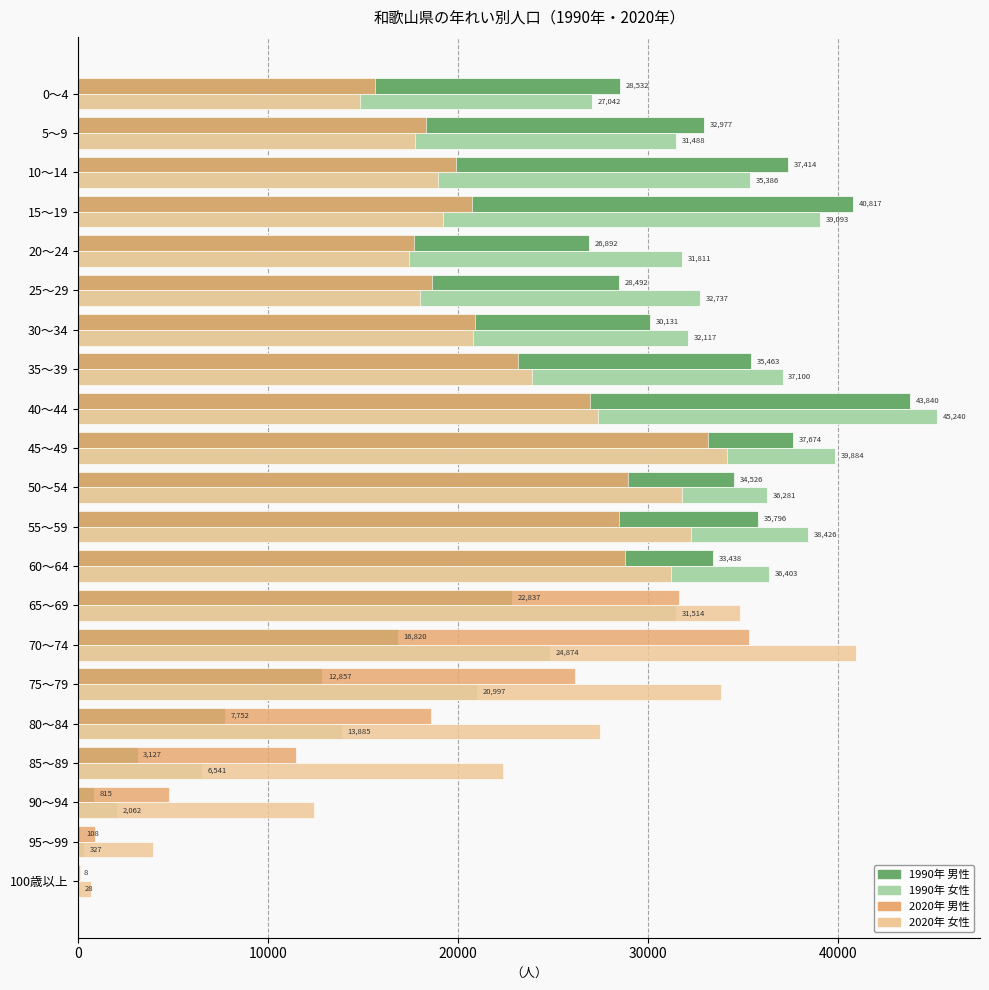

What value does the 1990年 女性 series have at 10～14?

35386